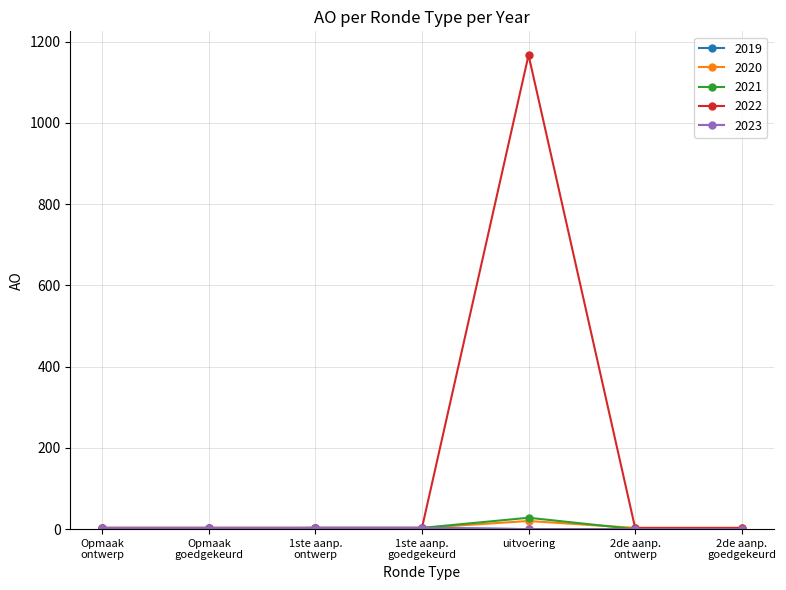

At which category does the chart reach its peak across all series?

uitvoering